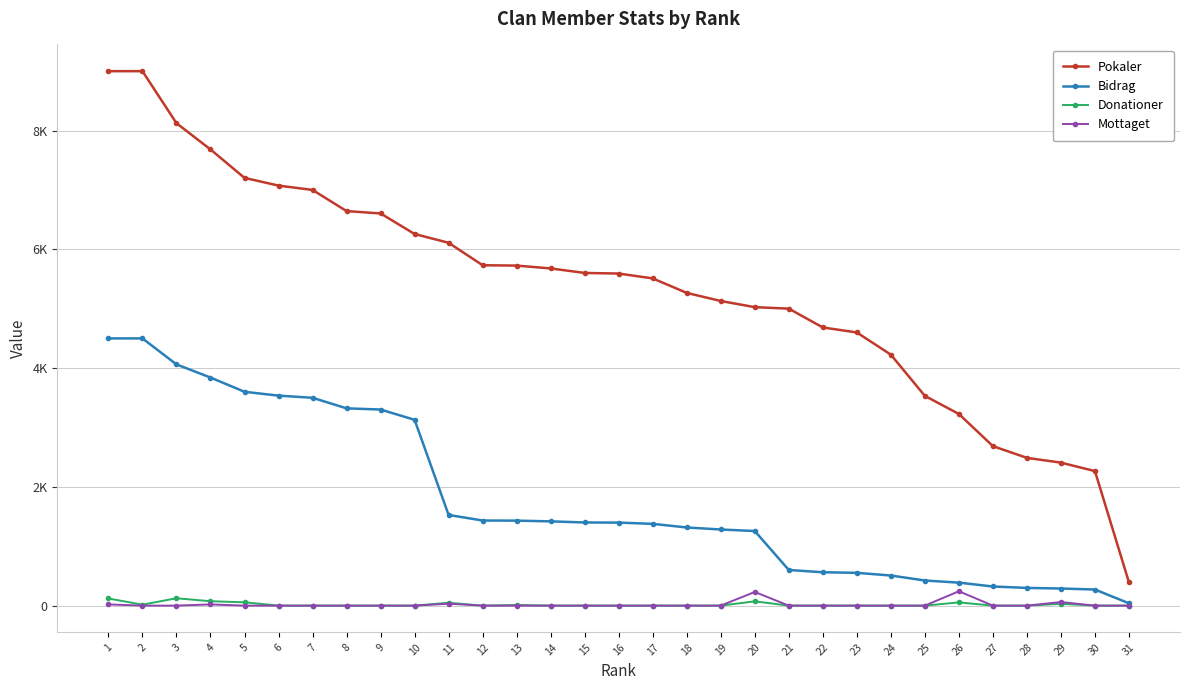

Reading left to right, extract all data points from this chart.

Pokaler: 1=9000	2=9000	3=8124	4=7682	5=7203	6=7073	7=7000	8=6644	9=6604	10=6258	11=6110	12=5732	13=5726	14=5678	15=5602	16=5592	17=5510	18=5266	19=5130	20=5026	21=5001	22=4684	23=4600	24=4226	25=3532	26=3227	27=2686	28=2488	29=2408	30=2265	31=391
Bidrag: 1=4500	2=4500	3=4062	4=3841	5=3601	6=3536	7=3500	8=3322	9=3302	10=3129	11=1527	12=1433	13=1431	14=1419	15=1400	16=1398	17=1377	18=1316	19=1282	20=1256	21=600	22=562	23=552	24=507	25=423	26=387	27=322	28=298	29=288	30=271	31=39
Donationer: 1=120	2=16	3=124	4=74	5=56	6=0	7=0	8=0	9=0	10=0	11=48	12=0	13=10	14=0	15=0	16=0	17=0	18=0	19=0	20=72	21=0	22=0	23=0	24=0	25=0	26=54	27=0	28=0	29=30	30=0	31=0
Mottaget: 1=20	2=0	3=0	4=20	5=0	6=0	7=0	8=0	9=0	10=0	11=32	12=0	13=0	14=0	15=0	16=0	17=0	18=0	19=0	20=230	21=0	22=0	23=0	24=0	25=0	26=242	27=0	28=0	29=60	30=0	31=0